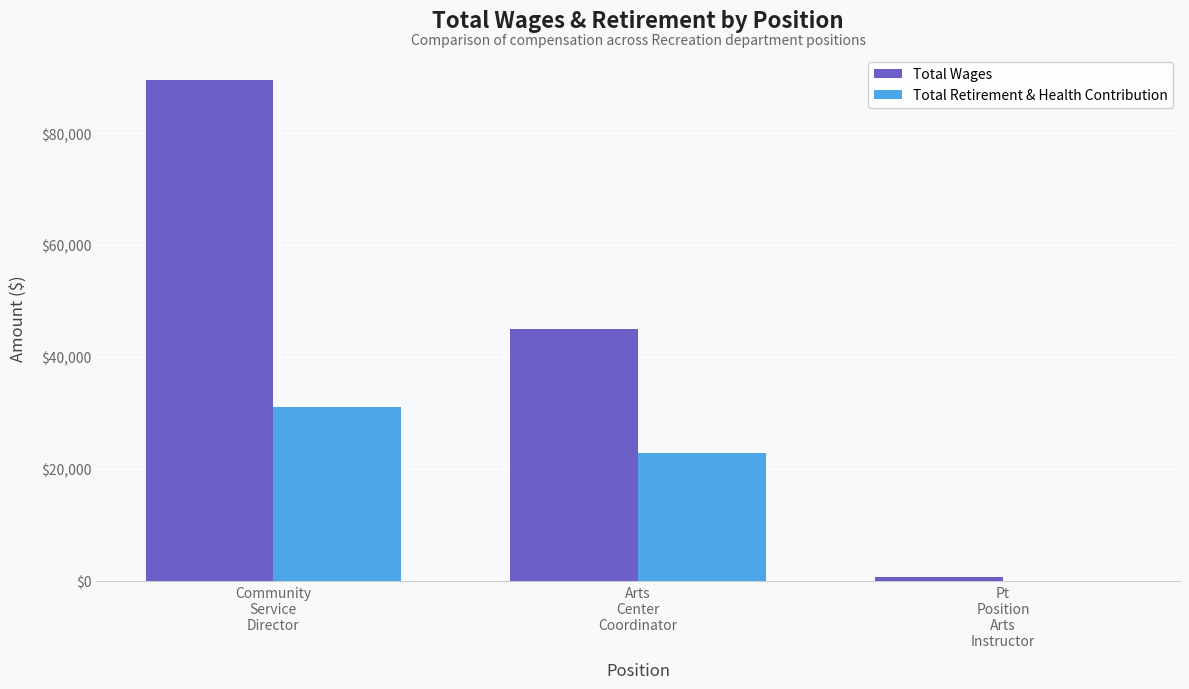

Reading left to right, transcribe all the data shown in this chart.

Total Wages: 89515	45053	729
Total Retirement & Health Contribution: 30986	22863	0